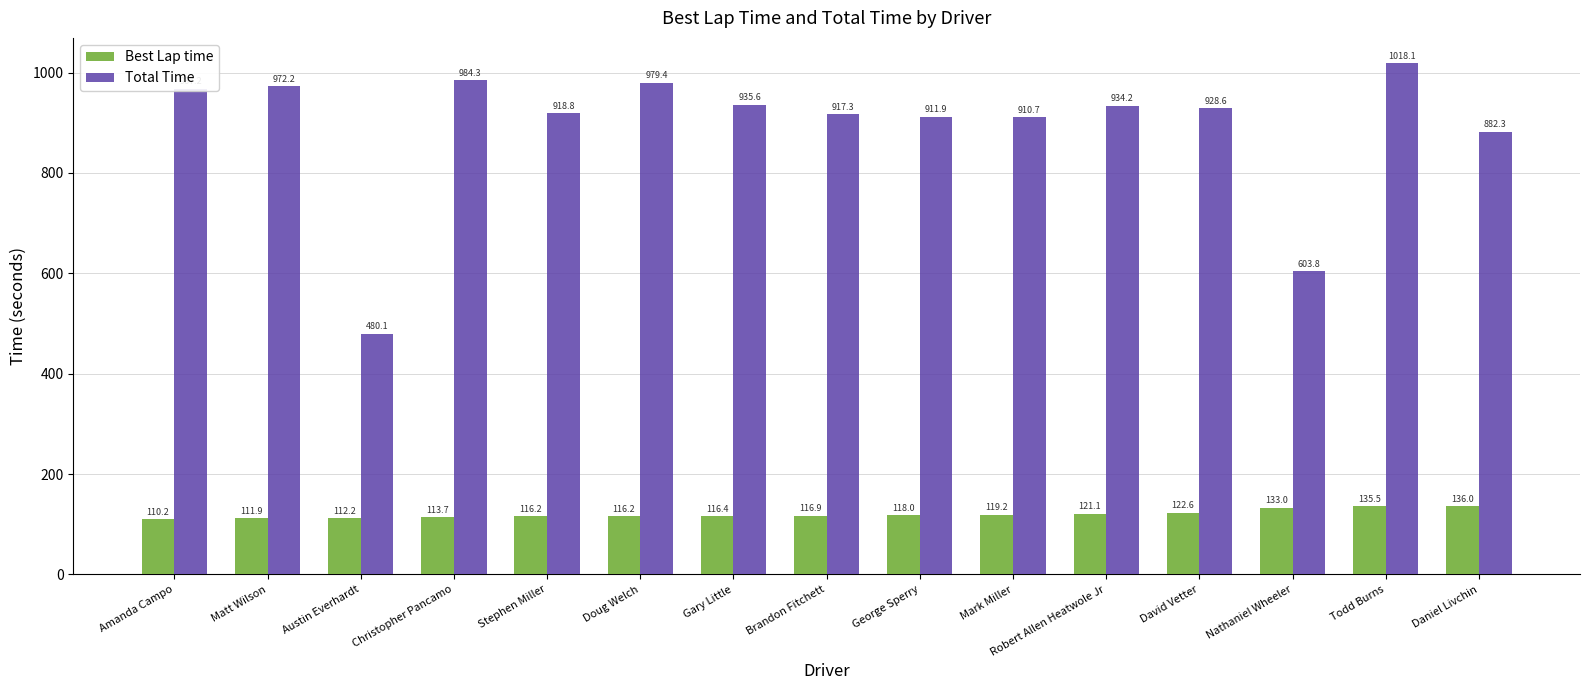

Does the chart contain stacked bars?

No